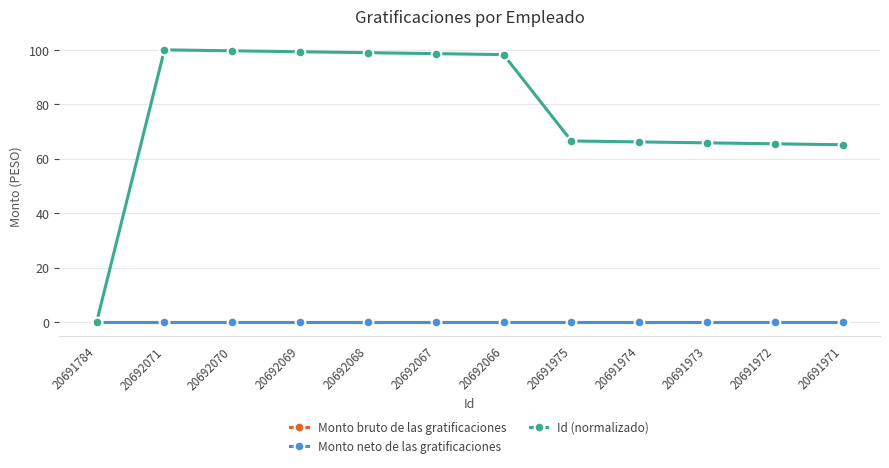

List the labels in order of Id (normalizado) value, smallest first.

20691784, 20691971, 20691972, 20691973, 20691974, 20691975, 20692066, 20692067, 20692068, 20692069, 20692070, 20692071